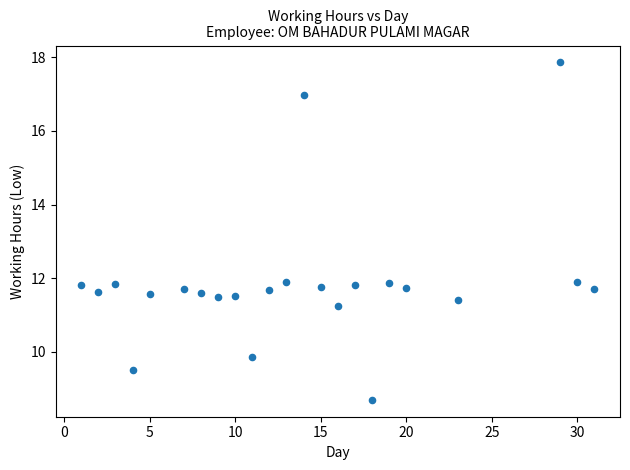

What is the range of X values (max minus min)?

30.0